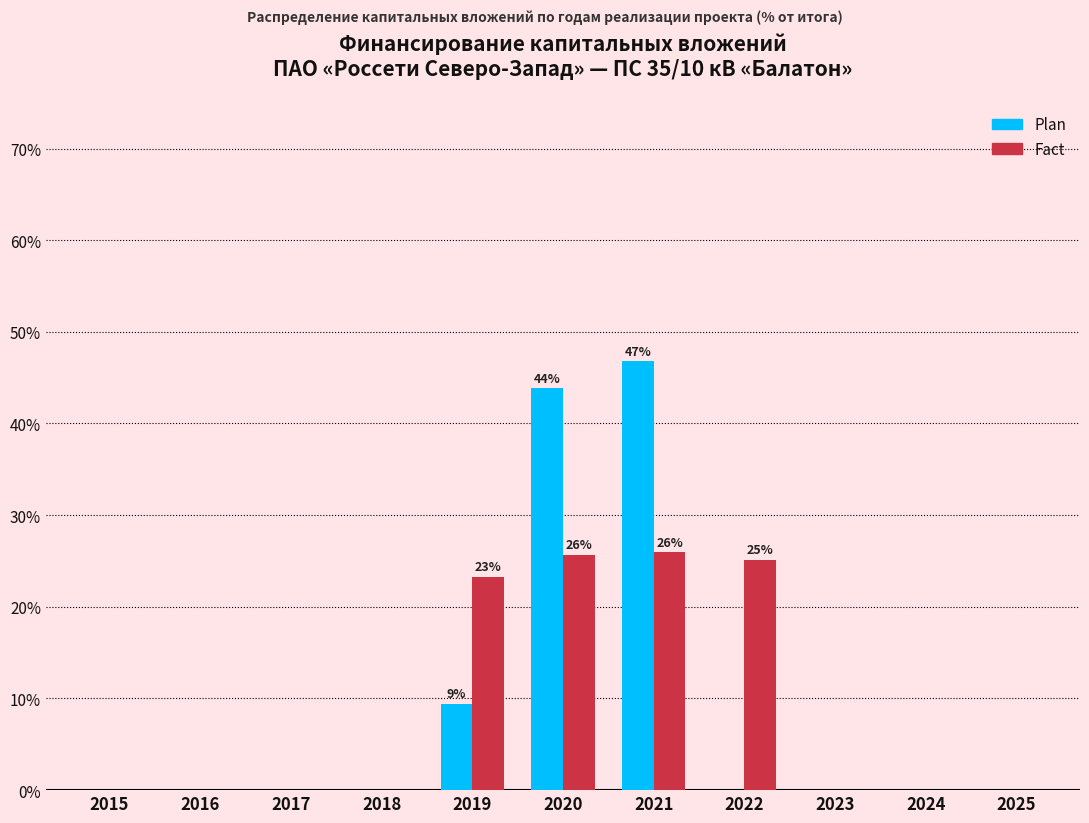

What is the sum of all Fact values?

100.0